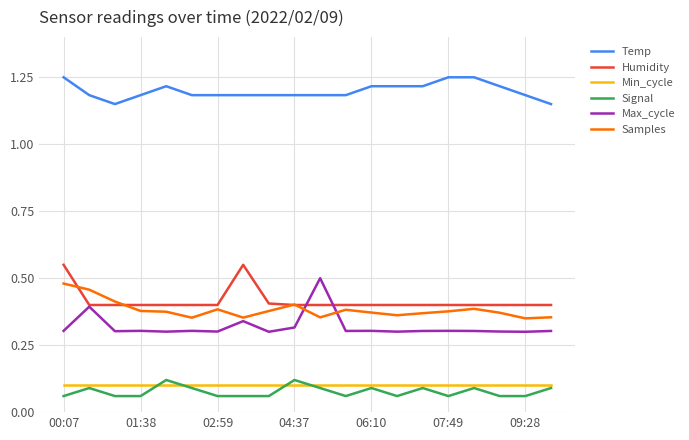

True or false: Max_cycle and Temp intersect in this chart.

False